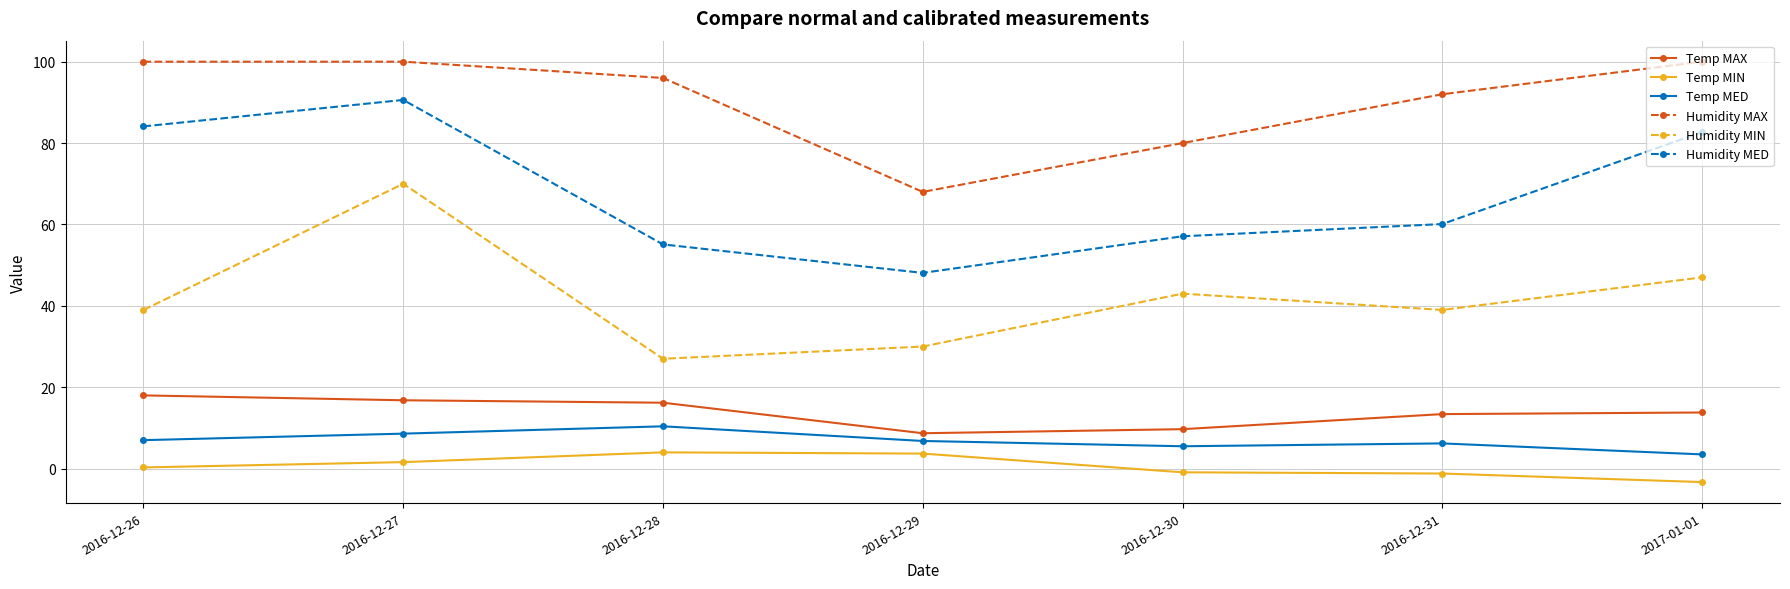

Where is Humidity MIN nearest to the value 48?

2017-01-01